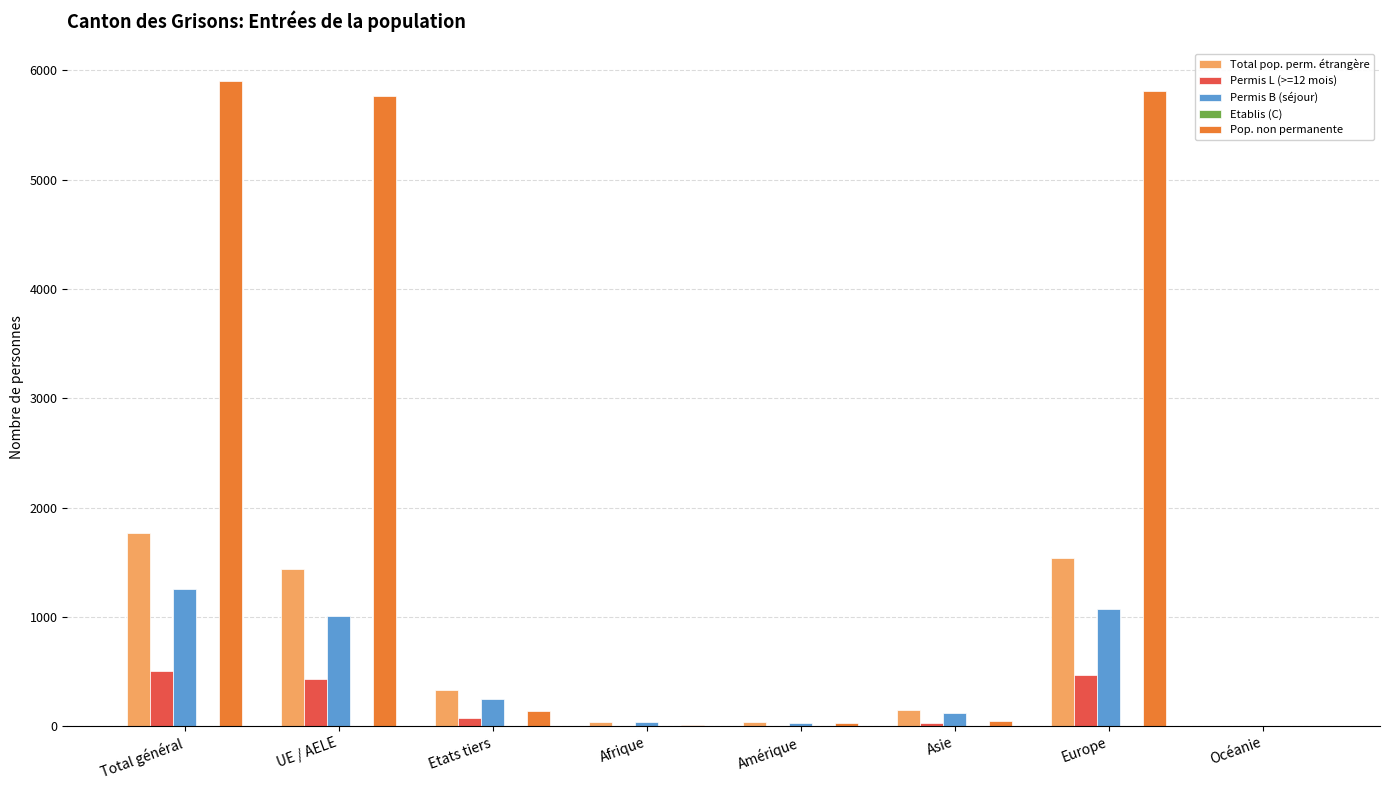

Which series changed the most between UE / AELE and Asie?

Pop. non permanente